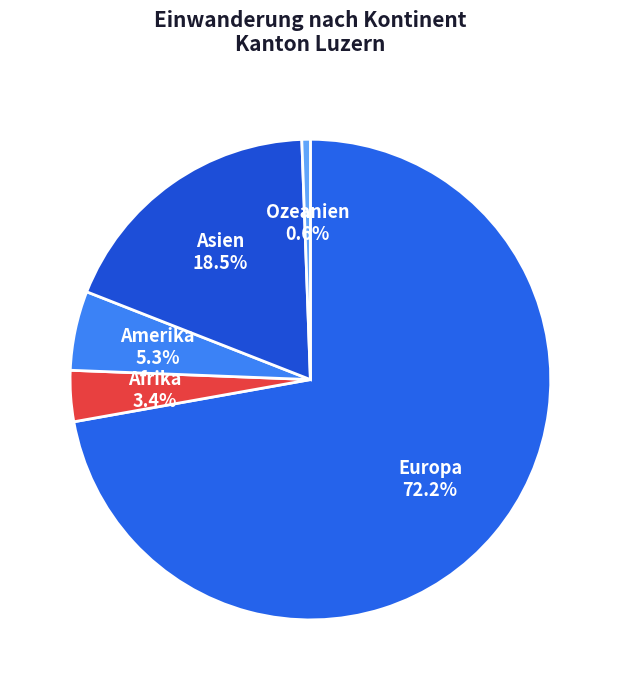

True or false: Ozeanien accounts for 1% of the total.

True